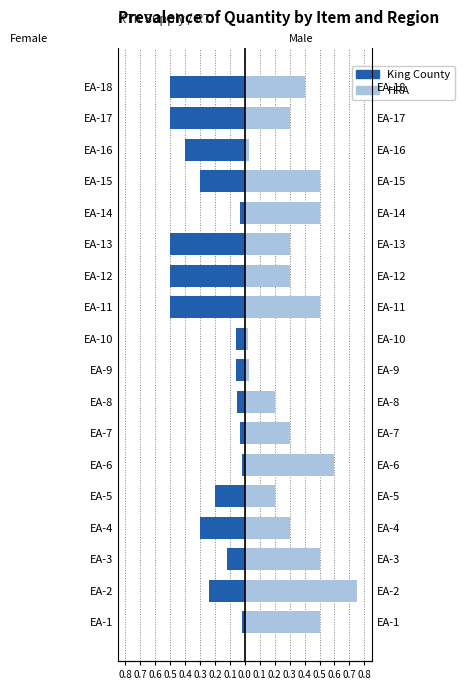

Reading right to left, what are all the values shown in this chart?

King County: -0.5	-0.5	-0.4	-0.3	-0.0	-0.5	-0.5	-0.5	-0.1	-0.1	-0.1	-0.0	-0.0	-0.2	-0.3	-0.1	-0.2	-0.0
HRA: 0.4	0.3	0.0	0.5	0.5	0.3	0.3	0.5	0.0	0.0	0.2	0.3	0.6	0.2	0.3	0.5	0.8	0.5